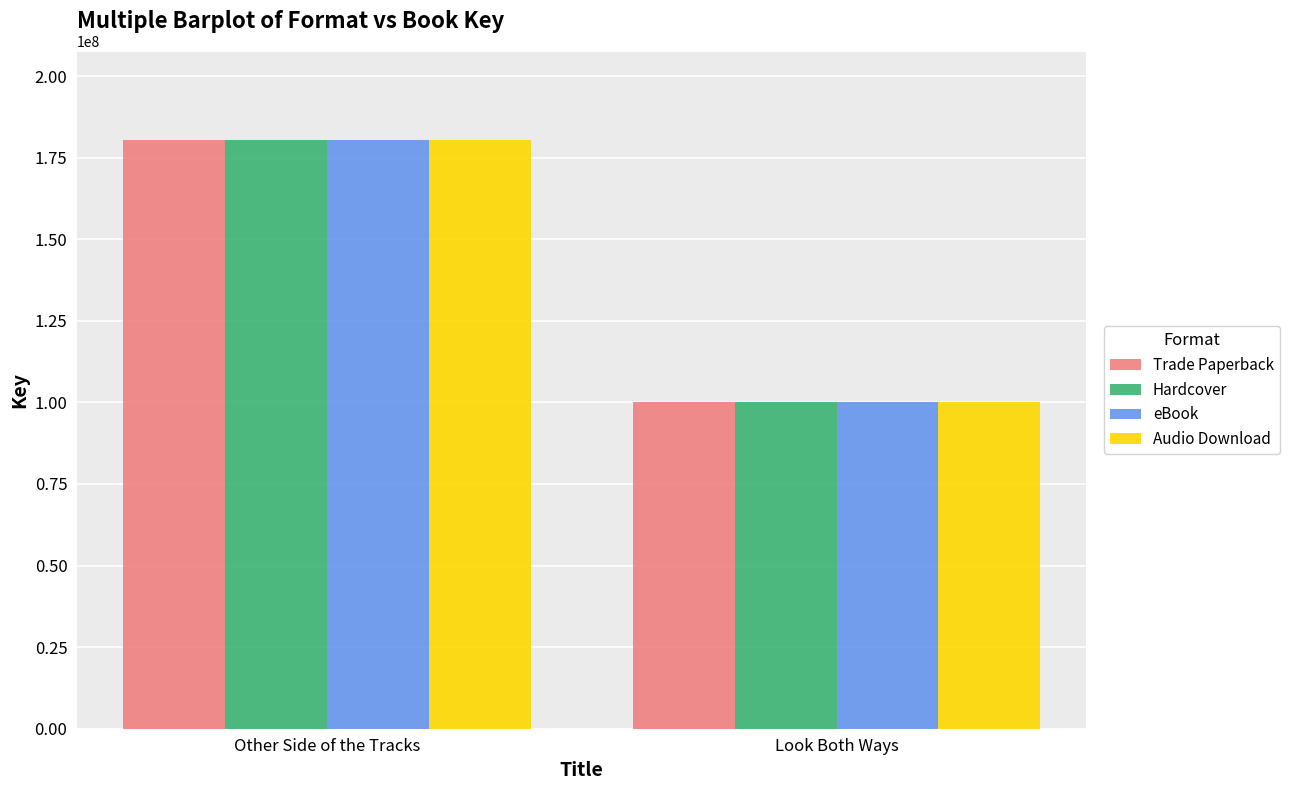

At which category is the sum across all series the highest?

Other Side of the Tracks